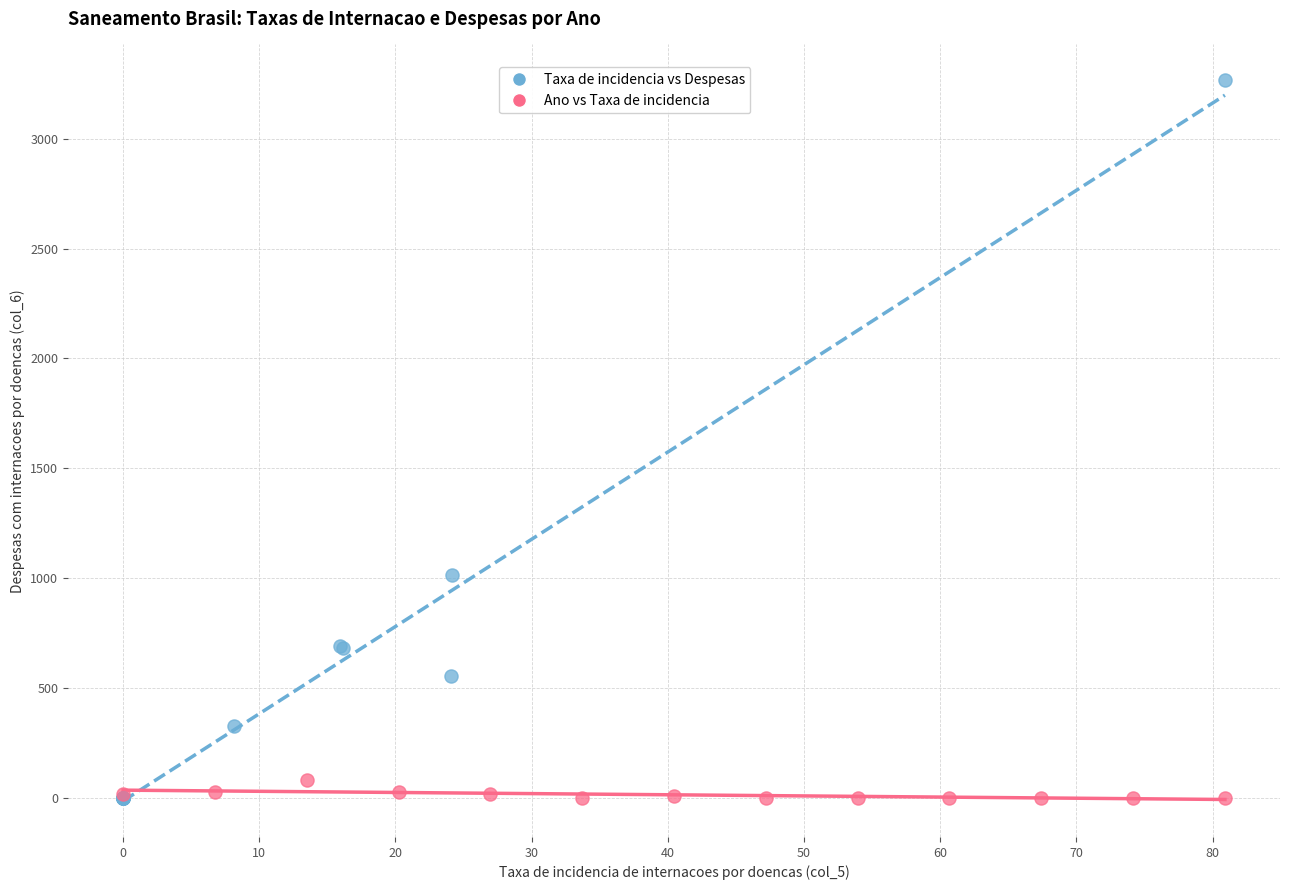

Which series has the widest spread of Y values?

Taxa de incidencia vs Despesas